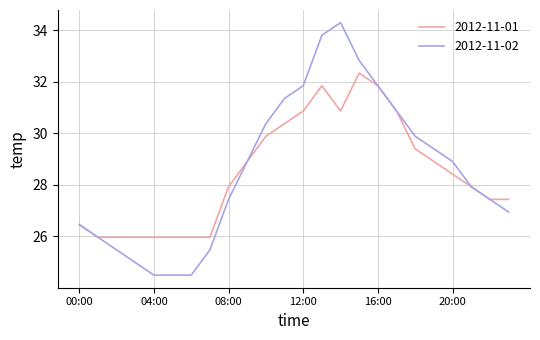

Which series has the widest spread of values?

2012-11-02